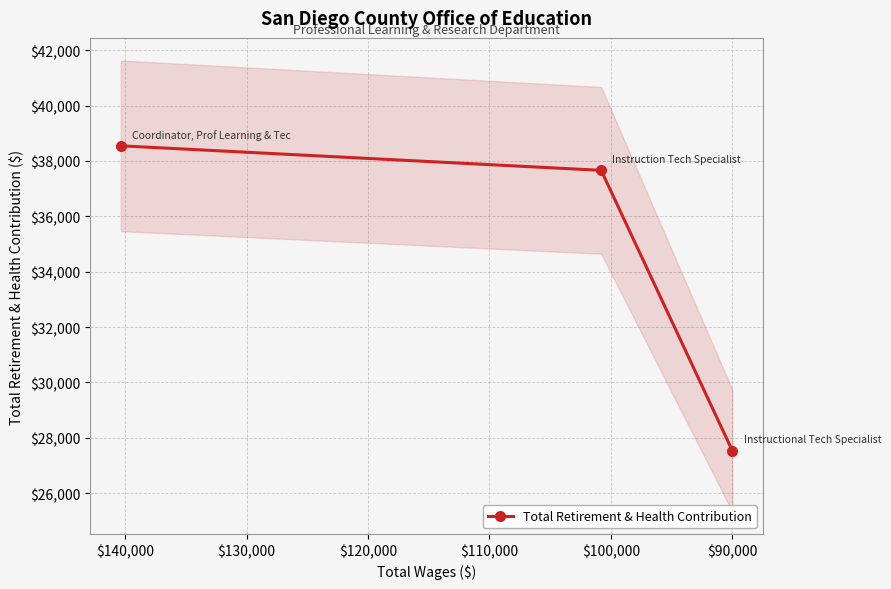

Reading right to left, what are all the values shown in this chart?

27530	37662	38548